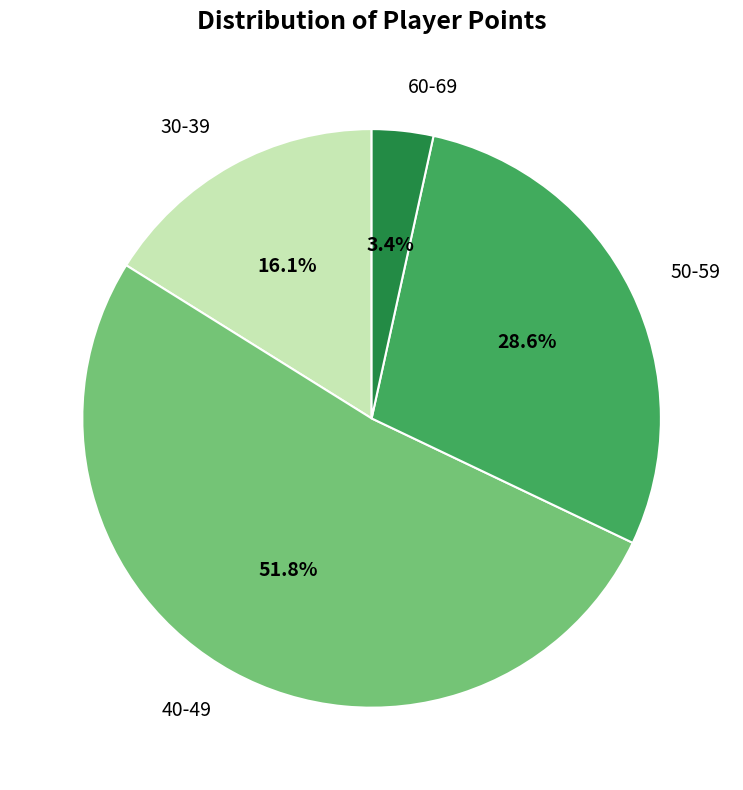

Does any single category account for the majority?

Yes